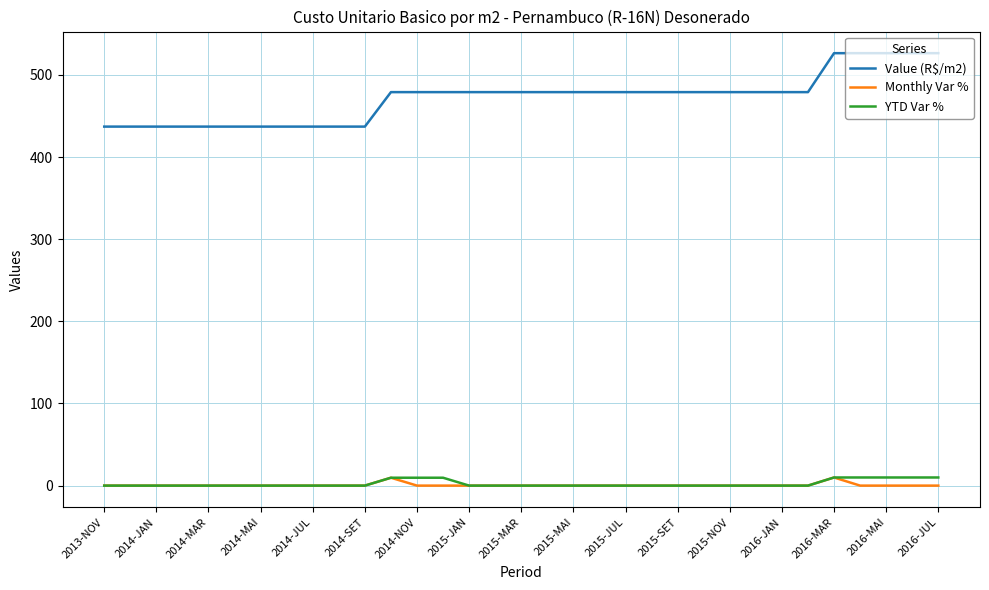

Which series has the largest range (max minus min)?

Value (R$/m2)